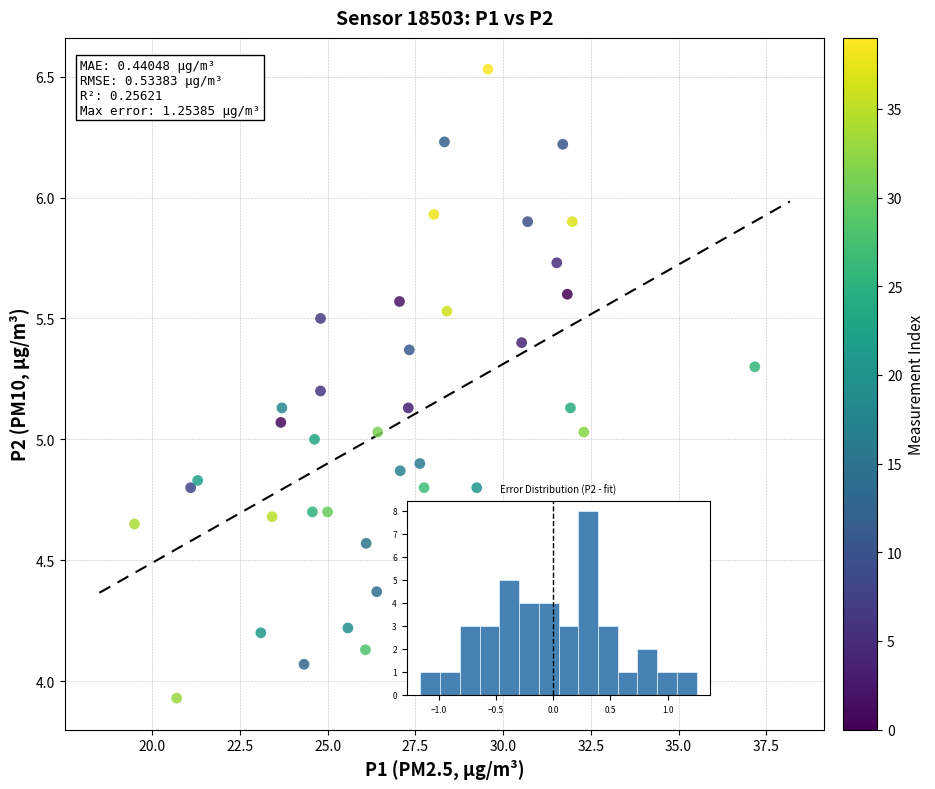

What is the range of Y values (max minus min)?

2.6